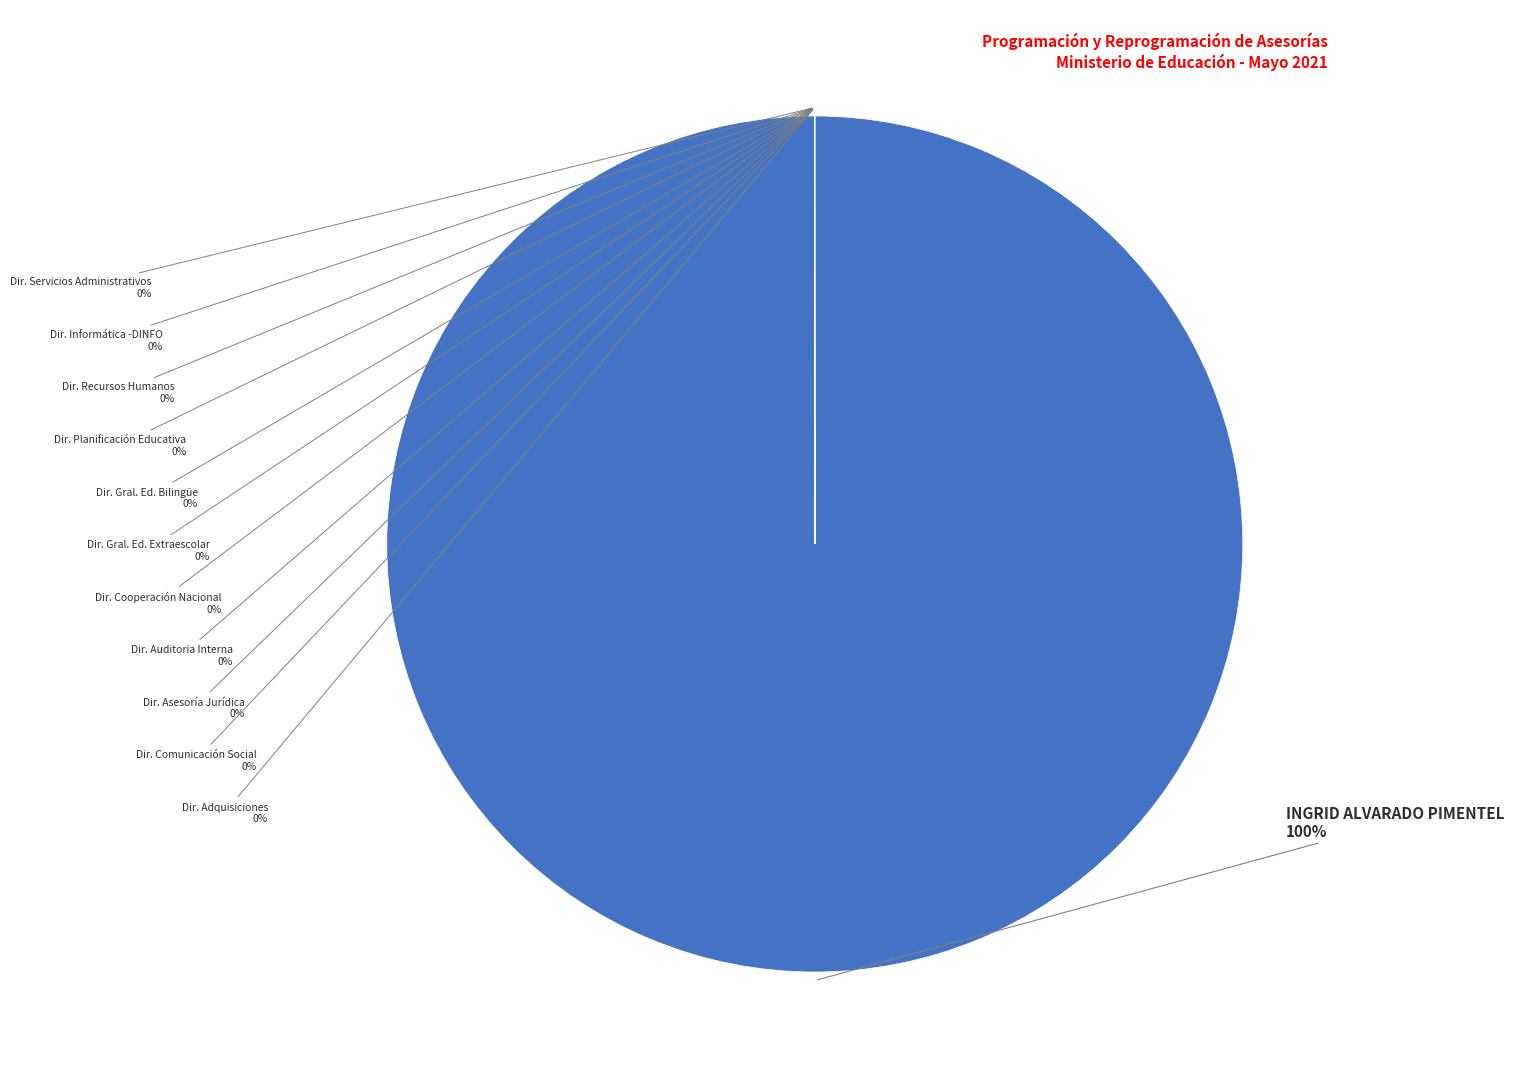

Is the sum of Dirección de Auditoria Interna -DIDAI and Dirección de Servicios Administrativos greater than half?

No